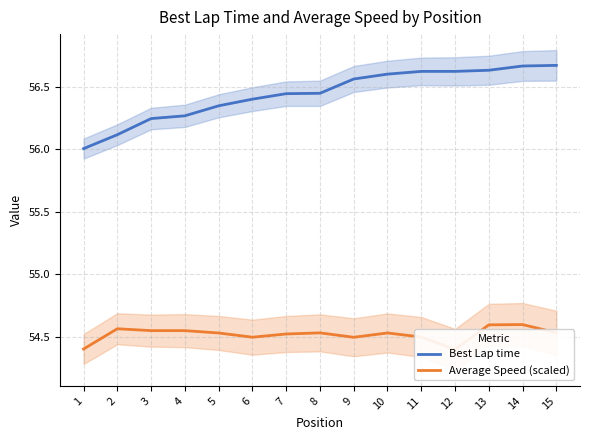

At how many categories does at least one series exceed 55?

15